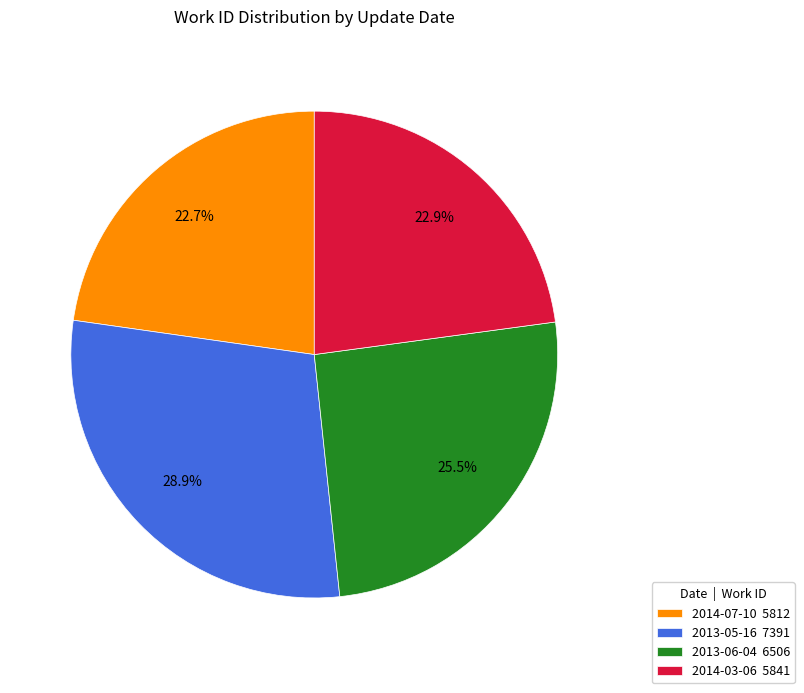

Does 2014-07-10 represent more than half of the total?

No